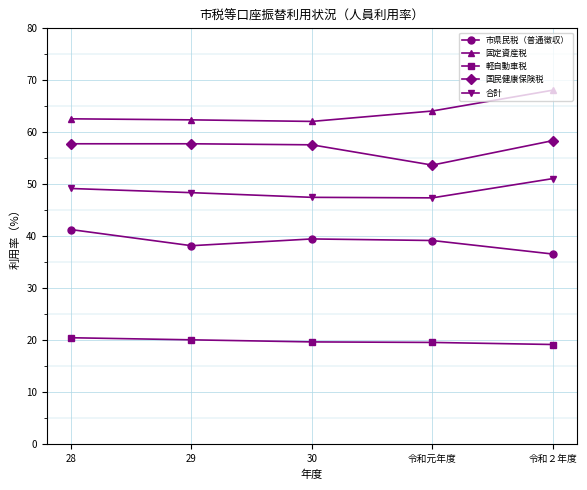

List the series in order of their overall mean, lowest first.

軽自動車税, 市県民税（普通徴収）, 合計, 国民健康保険税, 固定資産税